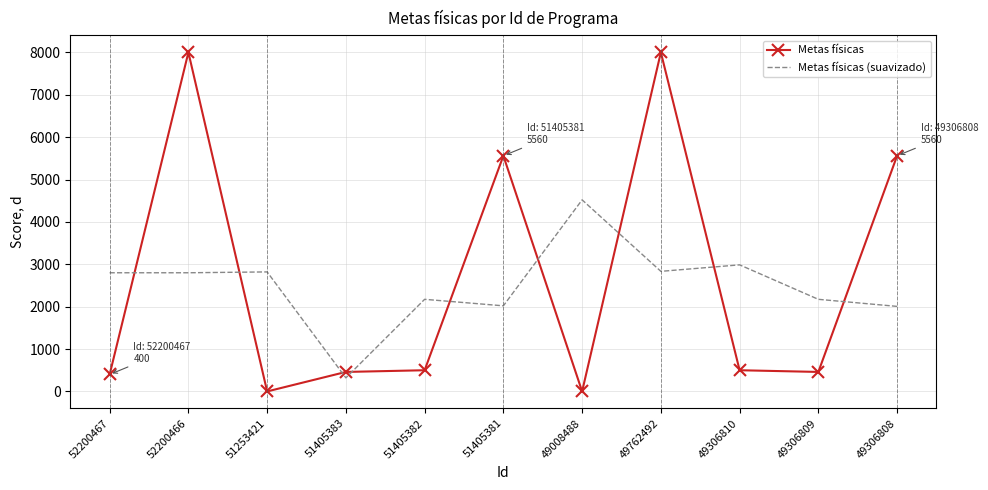

True or false: Metas físicas has more than 0 interior local peaks.

True